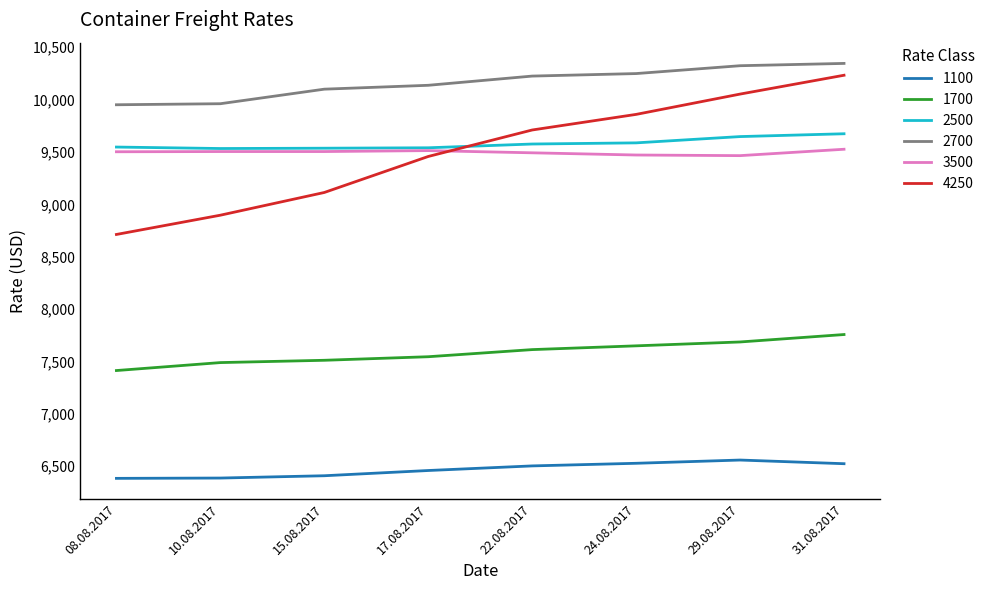

What is the sum of all 1700 values?

60655